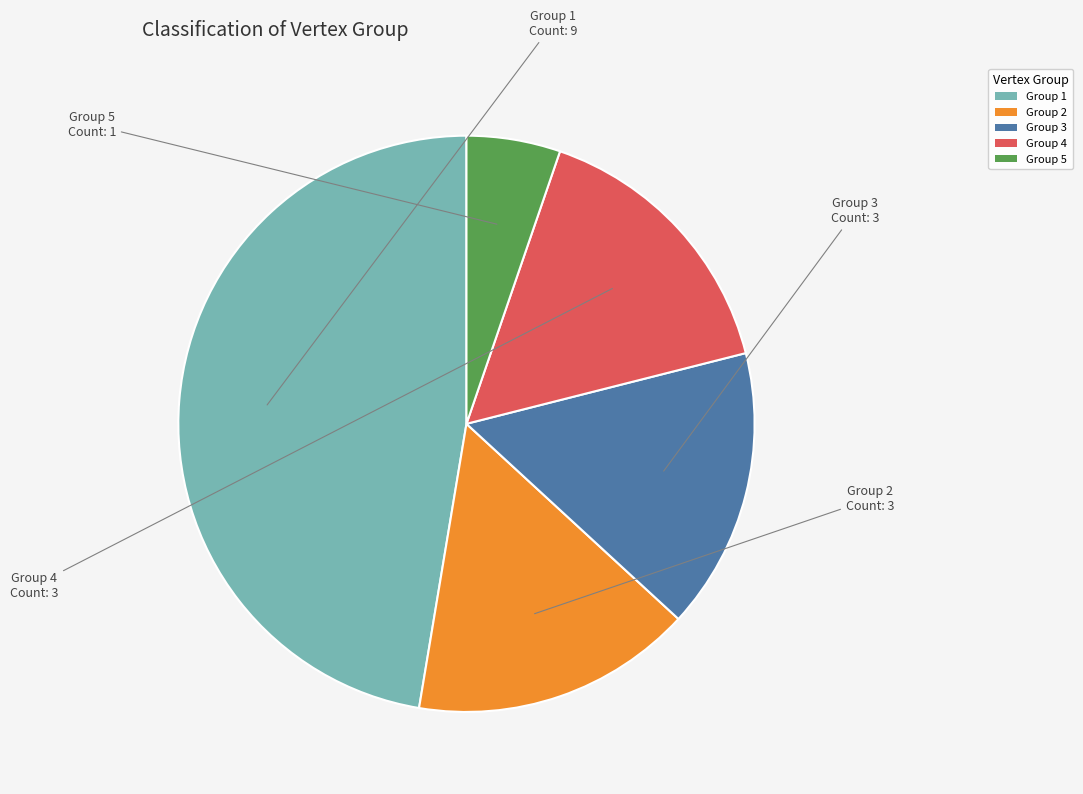

Is there a majority slice in this chart?

No